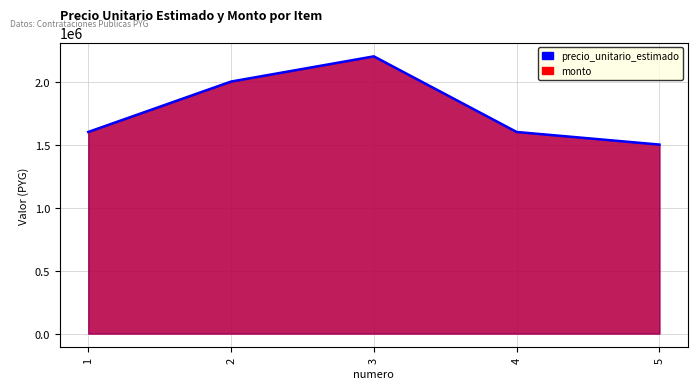

Is it true that the value at 4 is 1600000?

True